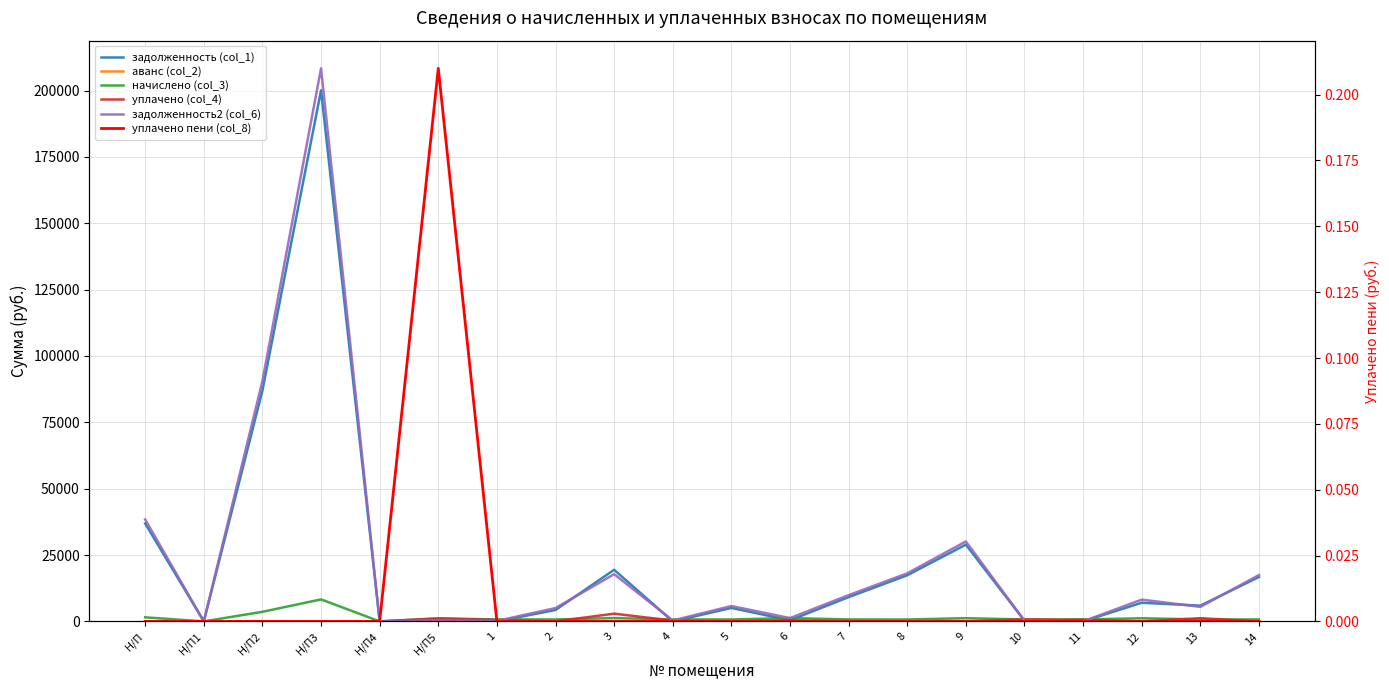

How many times do начислено (col_3) and уплачено (col_4) cross each other?

4